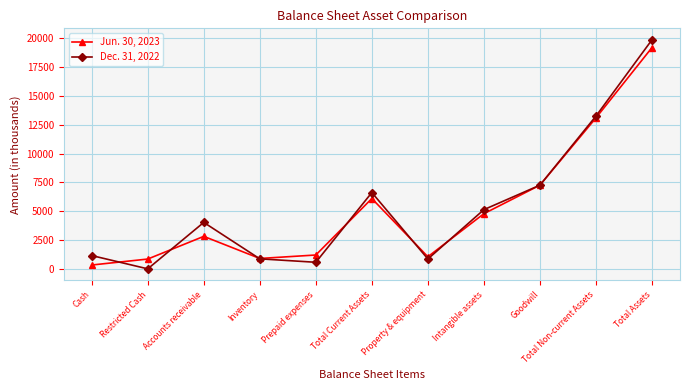

What is the label of the 9th point from the left?

Goodwill